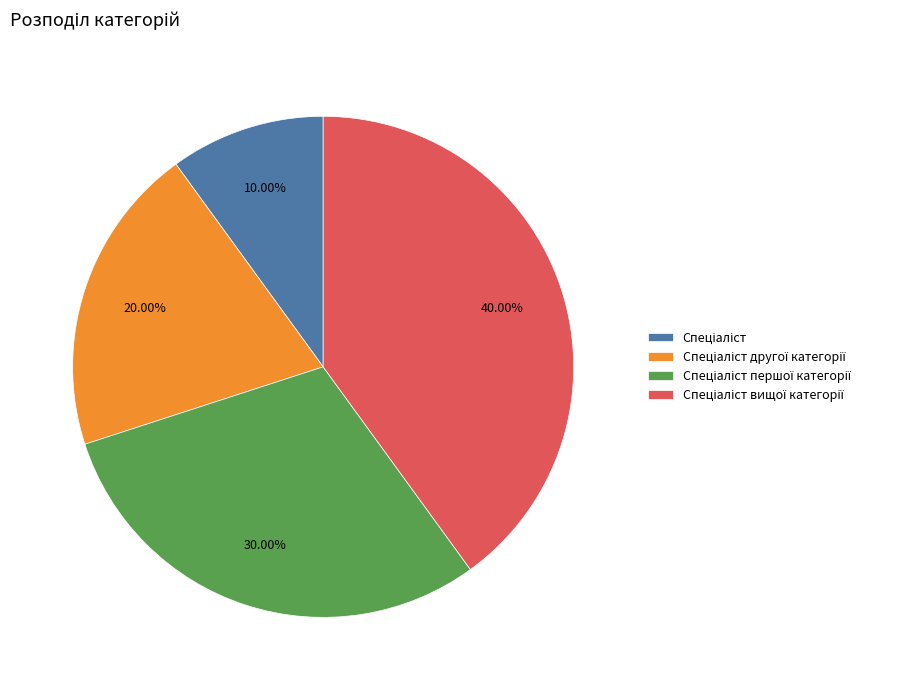

Is there a majority slice in this chart?

No